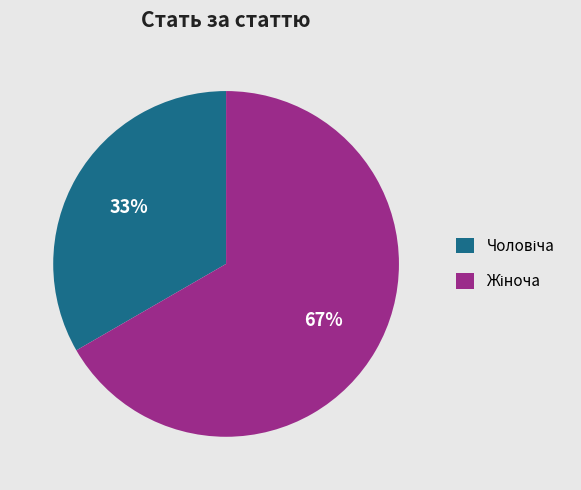

Does any single category account for the majority?

Yes